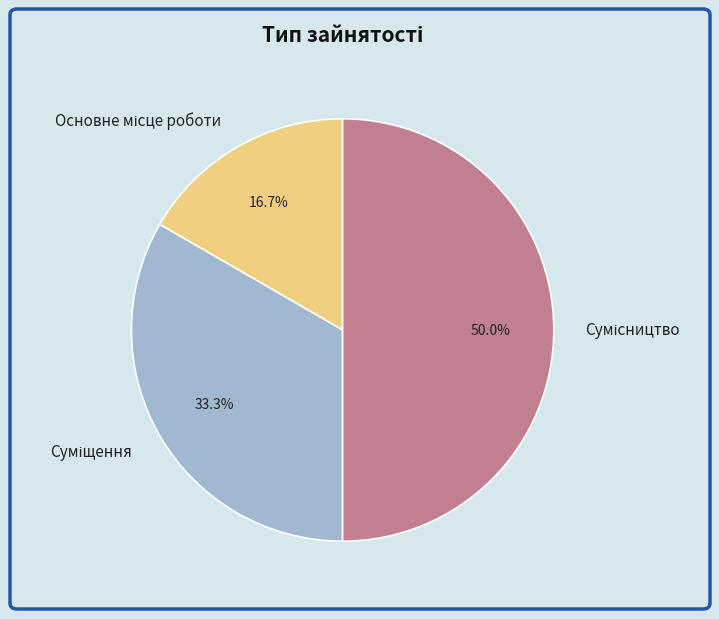

What is the ratio of the value at Сумісництво to the value at Основне місце роботи?

3.0